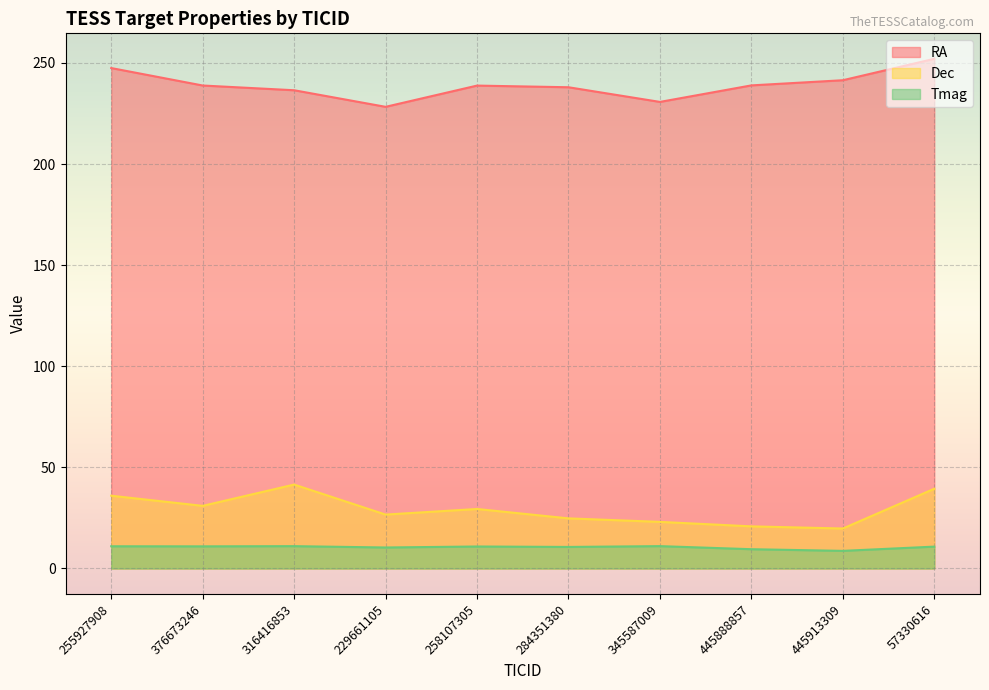

How many lines are shown in the chart?

3